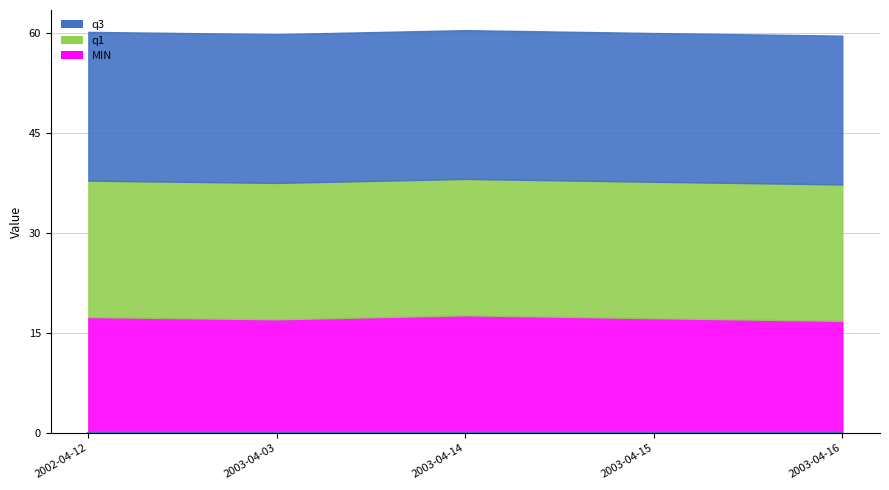

Reading left to right, transcribe all the data shown in this chart.

MIN: 2002-04-12=17.4	2003-04-03=17.1	2003-04-14=17.7	2003-04-15=17.2	2003-04-16=16.8
q1: 2002-04-12=20.5	2003-04-03=20.5	2003-04-14=20.5	2003-04-15=20.5	2003-04-16=20.5
q3: 2002-04-12=22.3	2003-04-03=22.3	2003-04-14=22.3	2003-04-15=22.3	2003-04-16=22.3